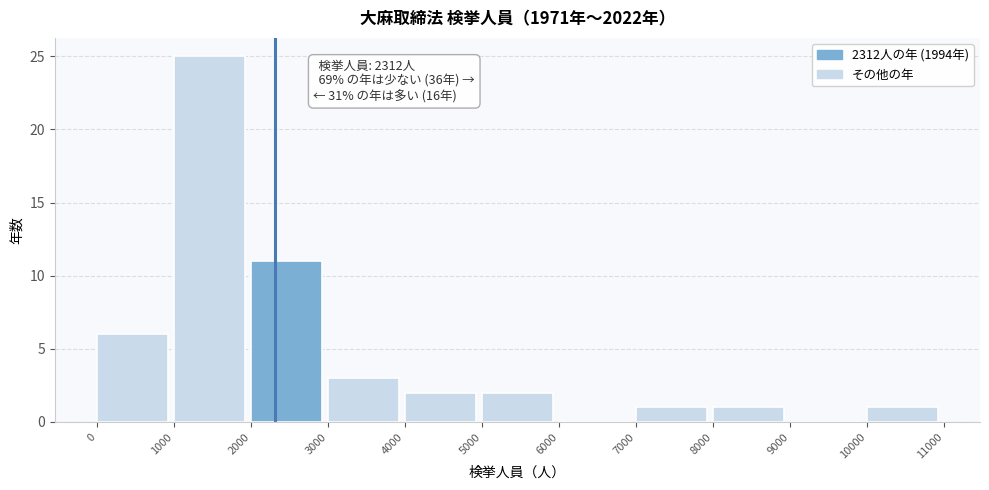

Which range on the x-axis has the tallest bar?

1000 to 2000